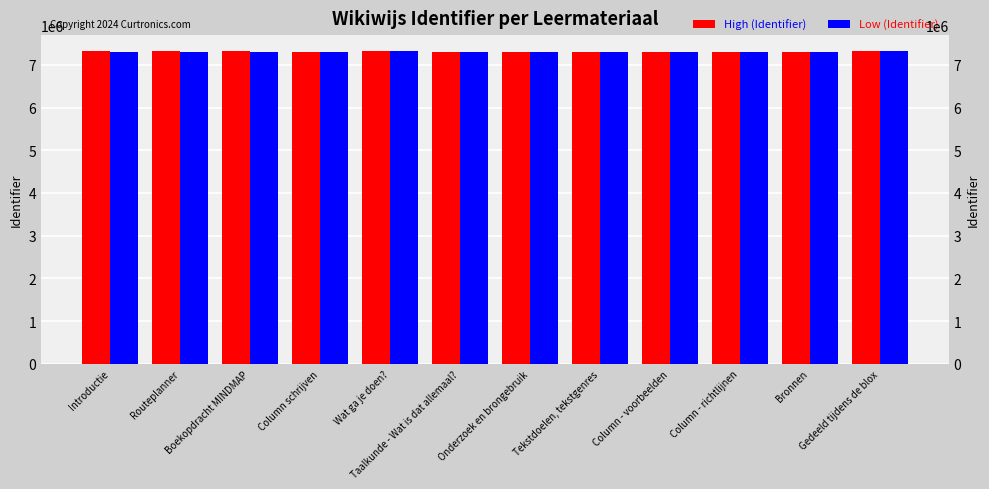

Rank the categories by High (Identifier) value from lowest to highest.

Column schrijven, Onderzoek en brongebruik, Taalkunde - Wat is dat allemaal?, Tekstdoelen, tekstgenres, Column - voorbeelden, Column - richtlijnen, Bronnen, Introductie, Routeplanner, Boekopdracht MINDMAP, Wat ga je doen?, Gedeeld tijdens de blox